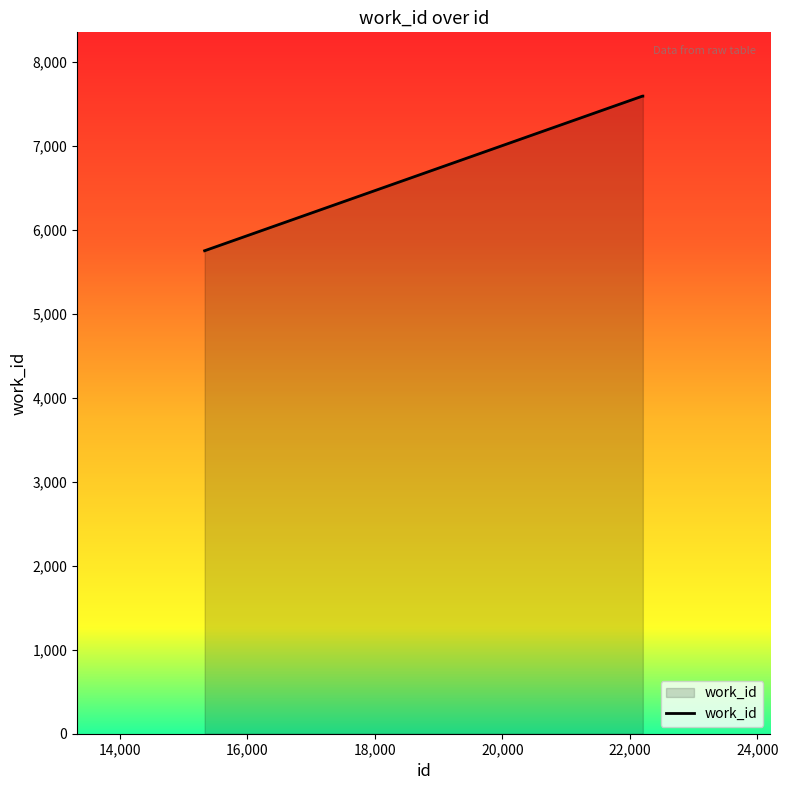

How many distinct data groups are displayed?

1